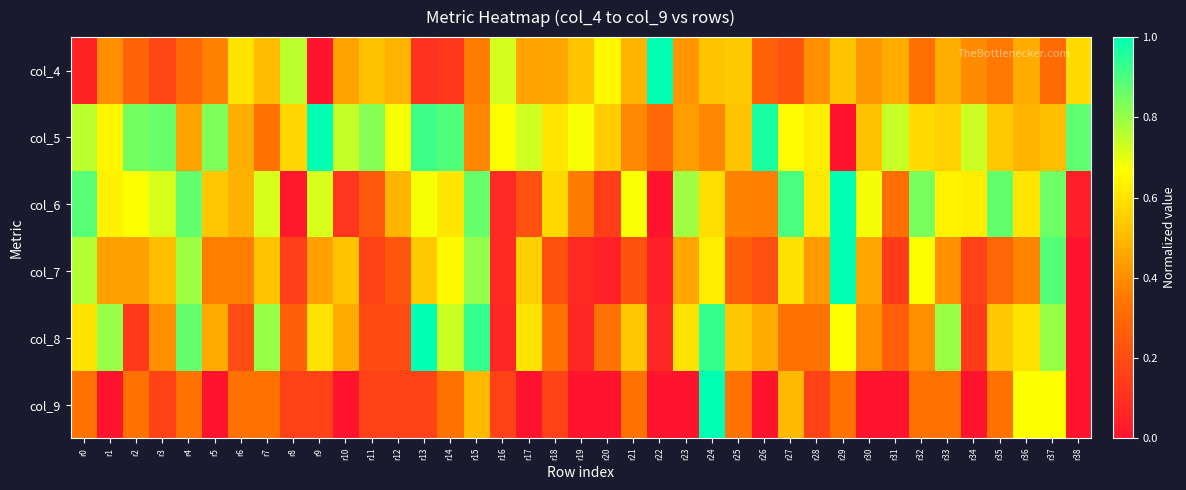

How many distinct data groups are displayed?

6